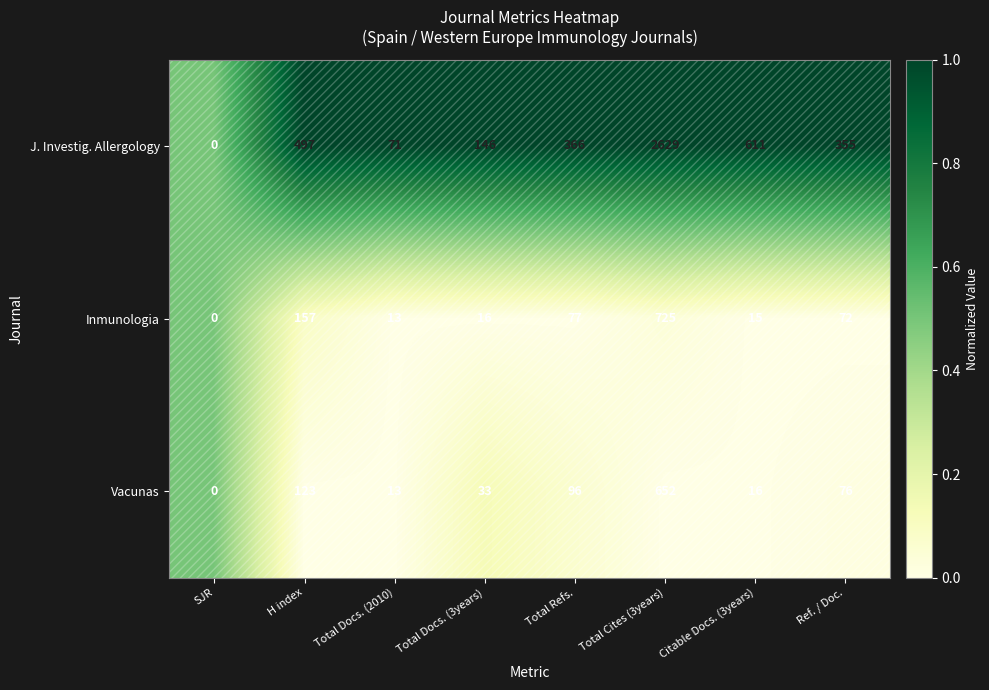

What is the sum of all Vacunas values?

1009